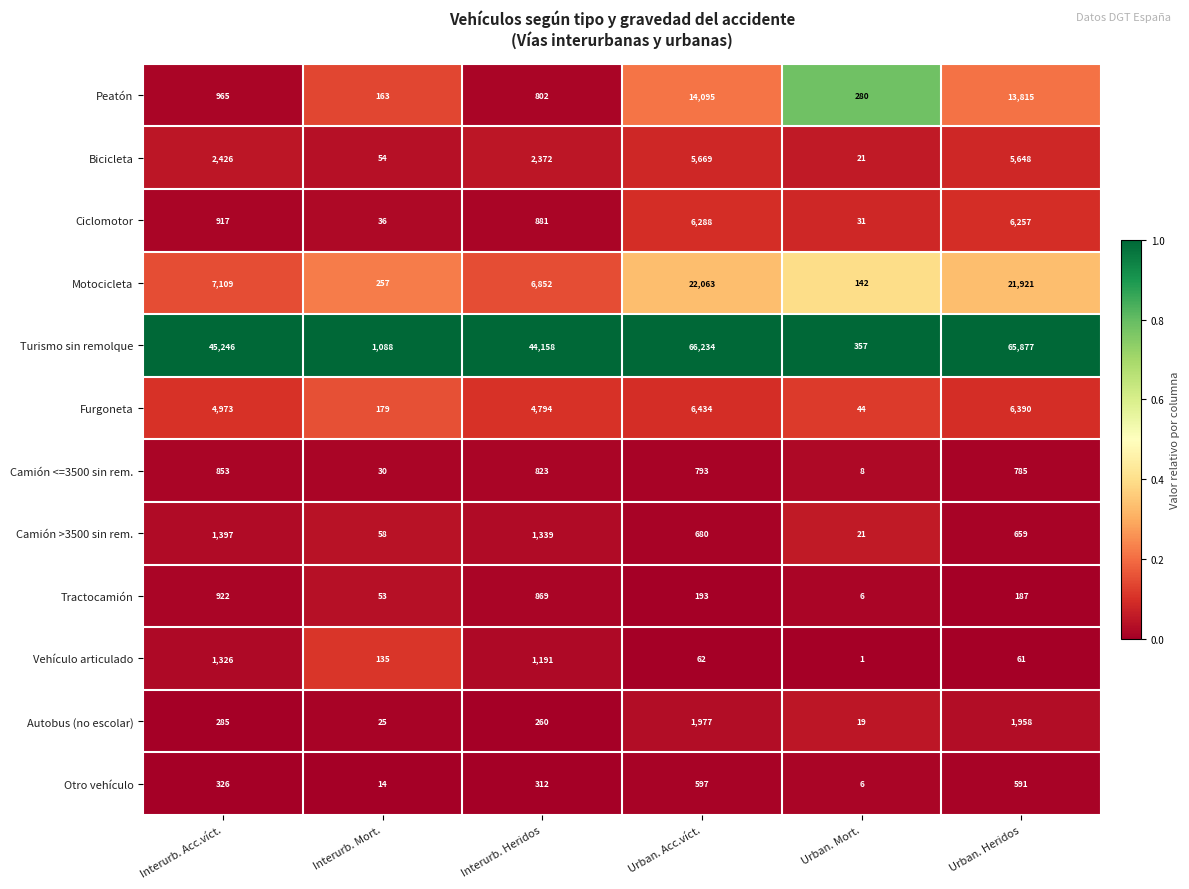

Which series has the largest range (max minus min)?

Turismo sin remolque